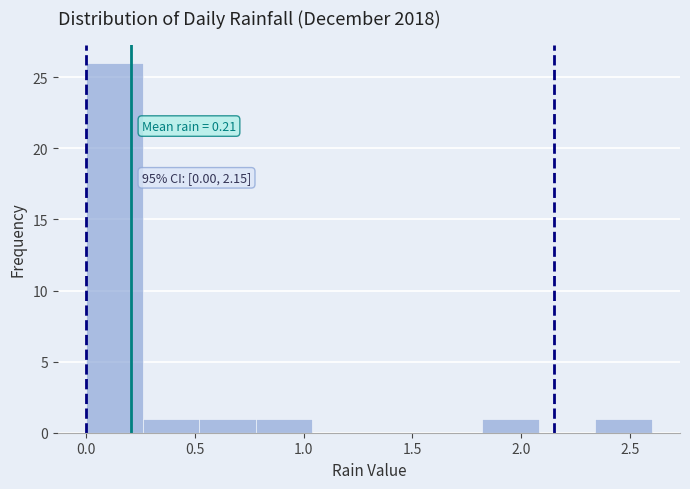

Over which range of the x-axis is the bar tallest?

0.00 to 0.26